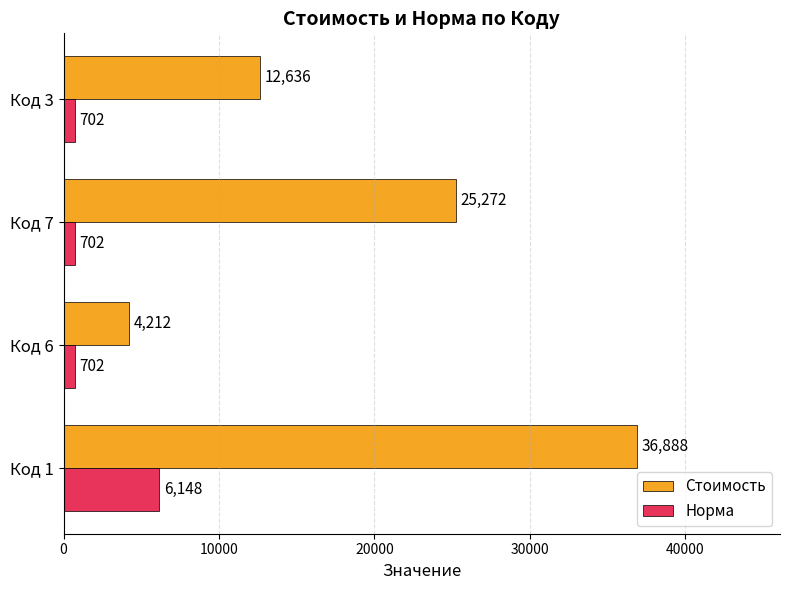

At how many categories does at least one series exceed 31565?

1